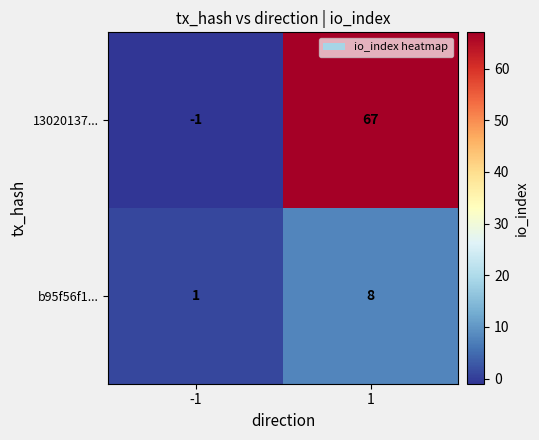

Which series changed the most between -1 and 1?

13020137...